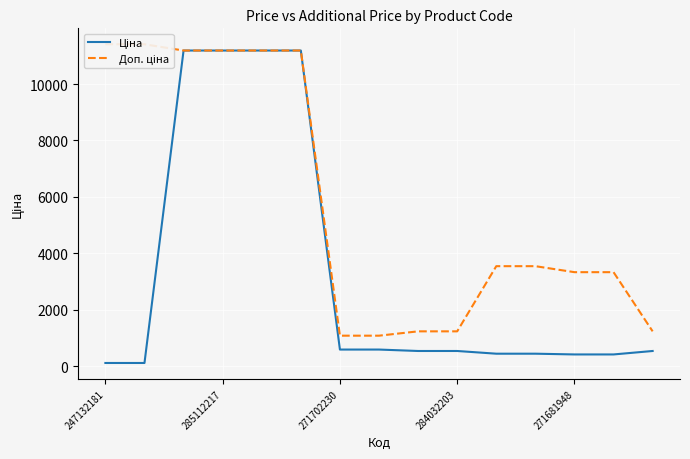

True or false: Ціна and Доп. ціна intersect in this chart.

False